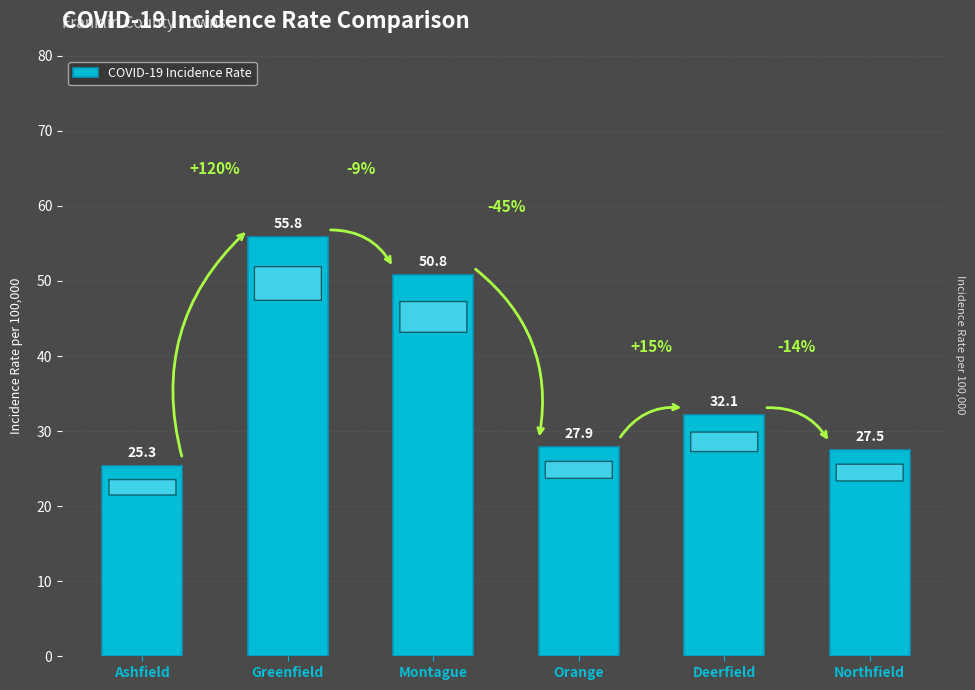

Reading left to right, list all the values displayed in this chart.

25.3	55.8	50.8	27.9	32.1	27.5